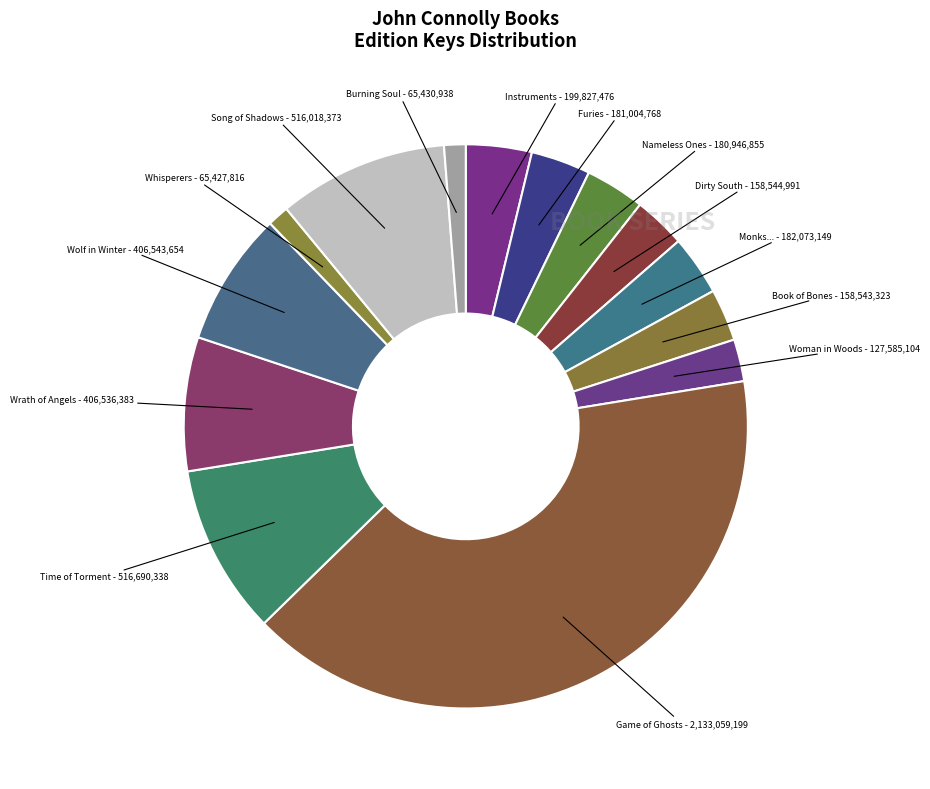

Rank the categories by value from lowest to highest.

Whisperers, Burning Soul, Woman in the Woods, Book of Bones, Dirty South, Nameless Ones, Furies, Monks of Appalling Dreadfulness, Instruments of Darkness, Wrath of Angels, Wolf in Winter, Song of Shadows, Time of Torment, Game of Ghosts